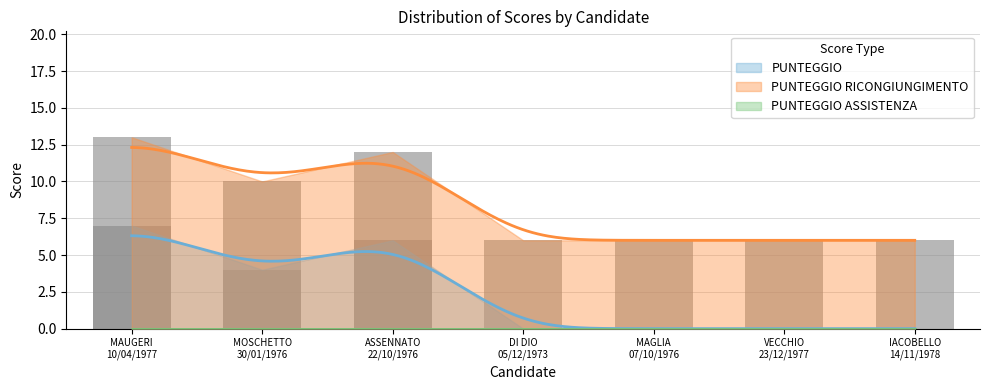

Reading right to left, list all the values displayed in this chart.

PUNTEGGIO: IACOBELLO
14/11/1978=6	VECCHIO
23/12/1977=6	MAGLIA
07/10/1976=6	DI DIO
05/12/1973=6	ASSENNATO
22/10/1976=12	MOSCHETTO
30/01/1976=10	MAUGERI
10/04/1977=13
PUNTEGGIO RICONGIUNGIMENTO: IACOBELLO
14/11/1978=0	VECCHIO
23/12/1977=0	MAGLIA
07/10/1976=0	DI DIO
05/12/1973=0	ASSENNATO
22/10/1976=6	MOSCHETTO
30/01/1976=4	MAUGERI
10/04/1977=7